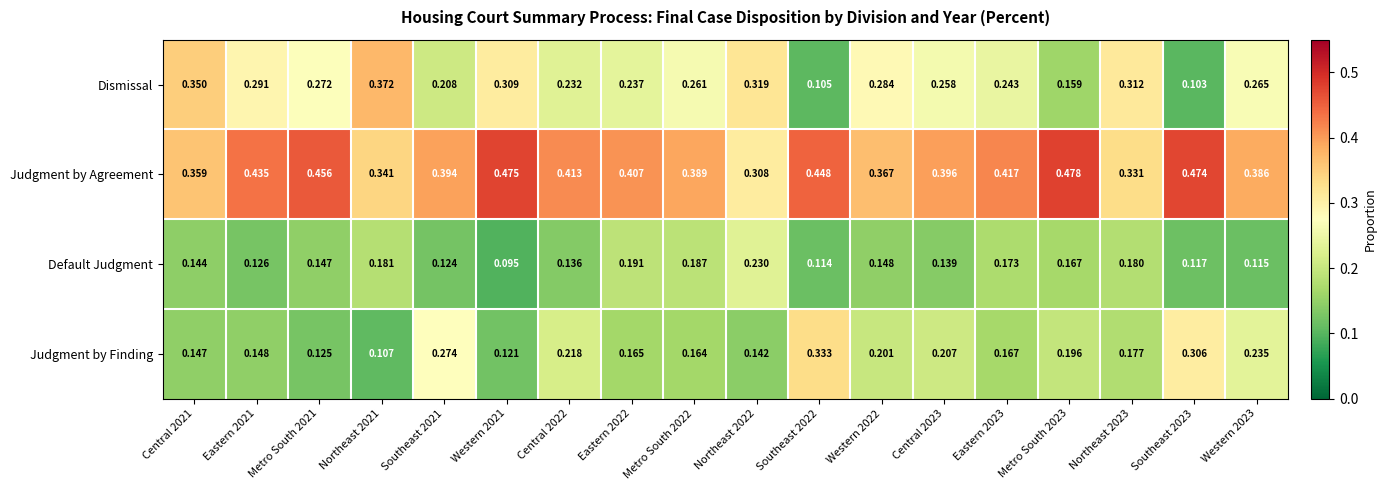

Which series has the largest range (max minus min)?

Dismissal